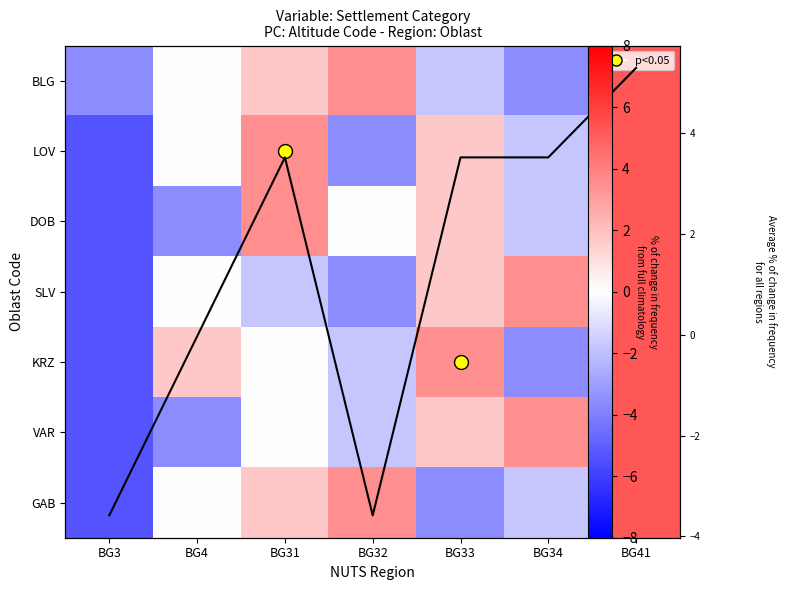

At how many categories does at least one series exceed 5?

1